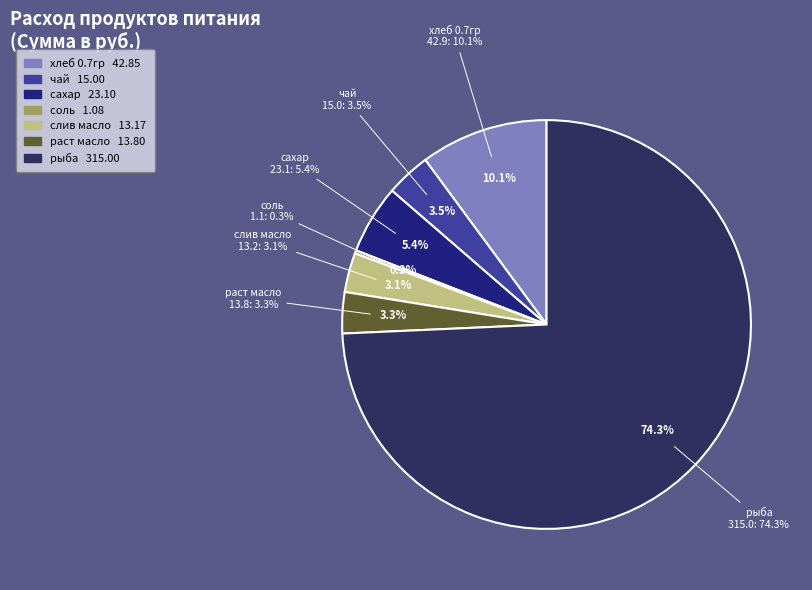

What percentage is NOT represented by раст масло?

96.7%